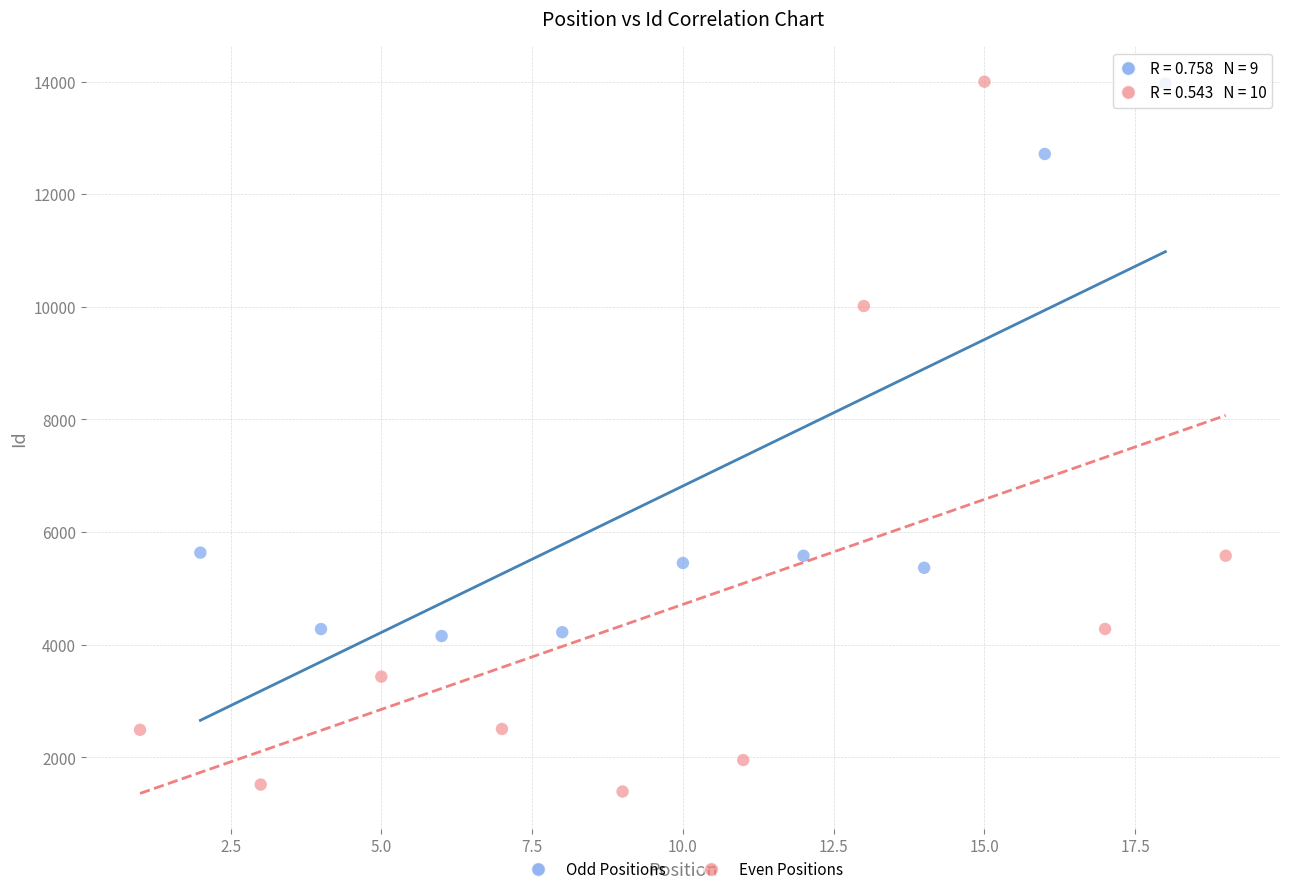

Which series has the largest Y range (max minus min)?

Even Positions